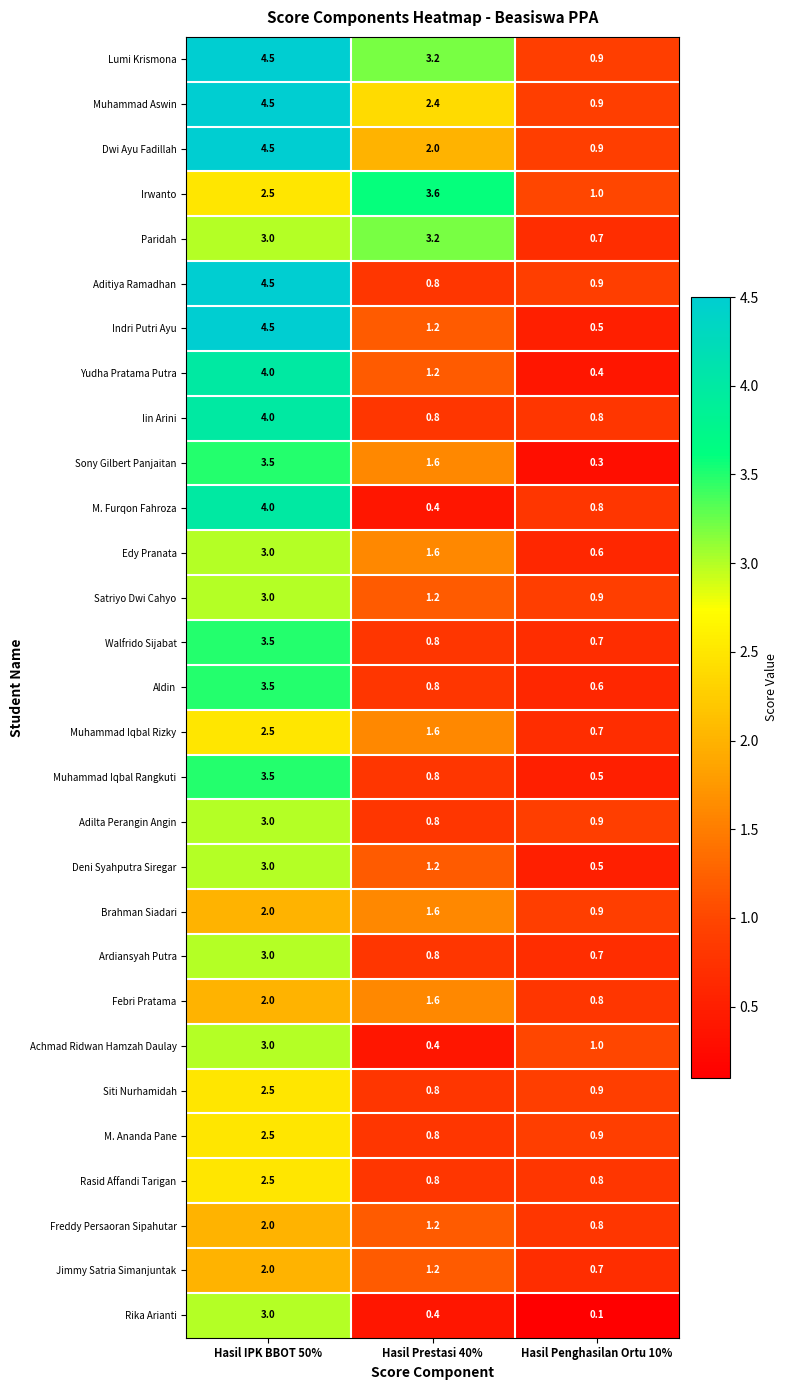

What is the difference between the maximum and second lowest values in the Deni Syahputra Siregar series?

1.8